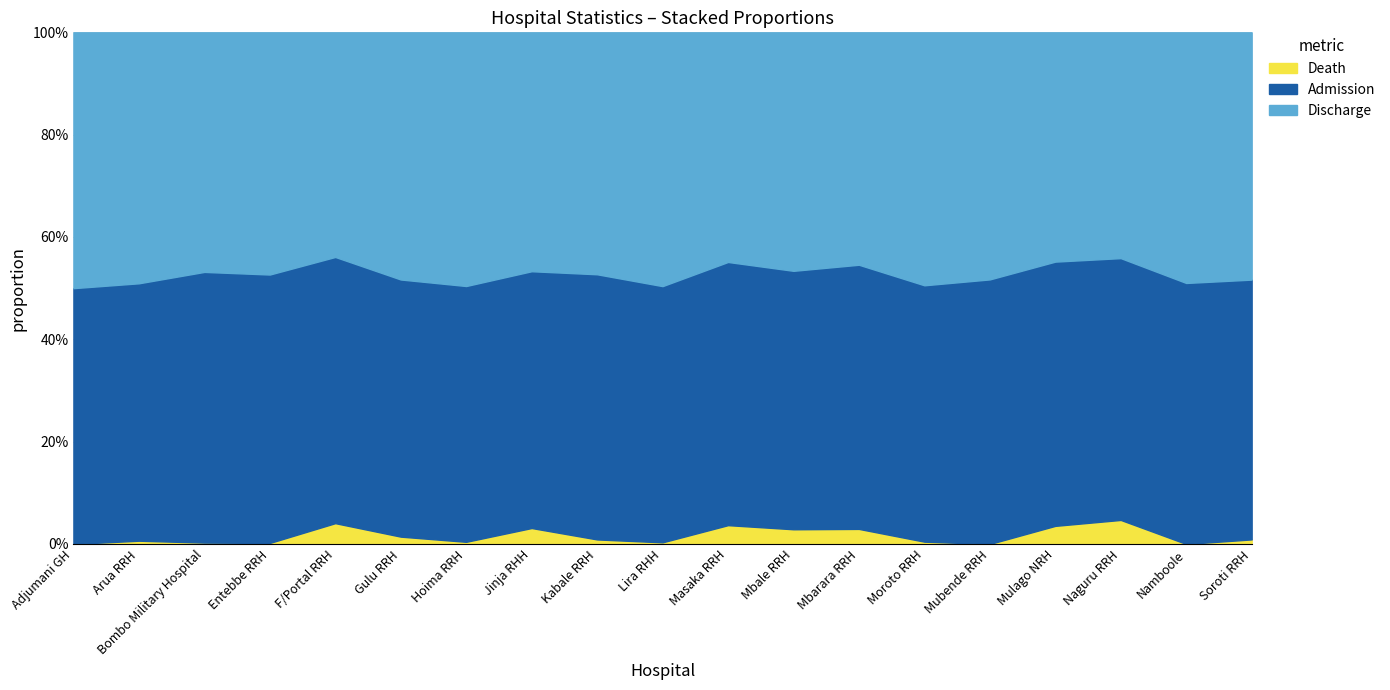

True or false: Death and Admission intersect in this chart.

False